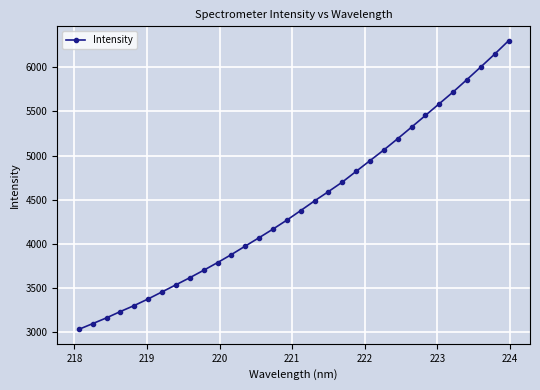

What is the value of the 20th point from the left?

4700.9